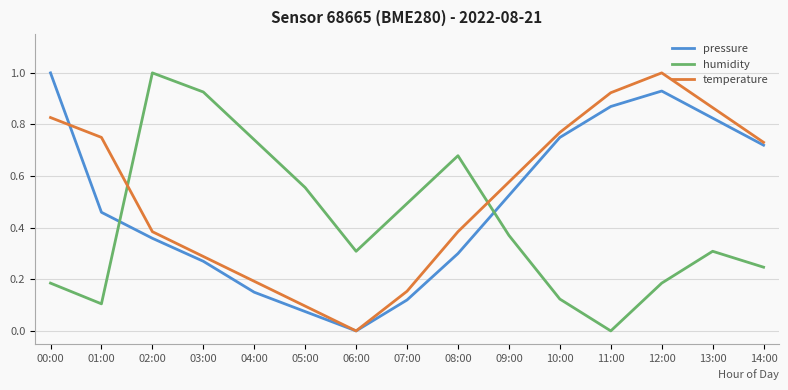

Between 01:00 and 10:00, which series saw the biggest shift?

pressure